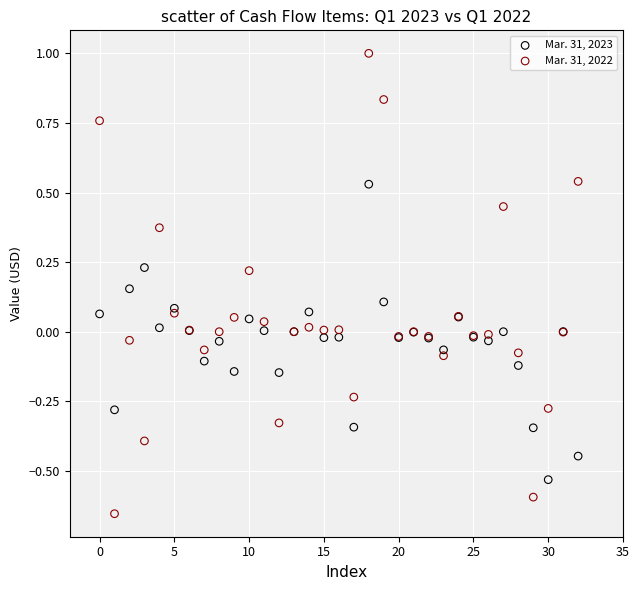

Which series contains the highest Y value?

Mar. 31, 2022